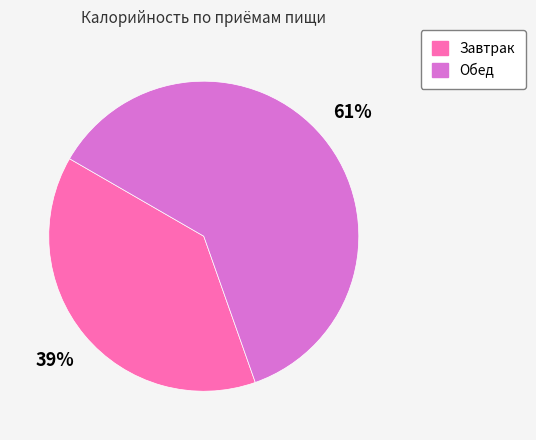

To the nearest percent, what portion does Завтрак represent?

39%